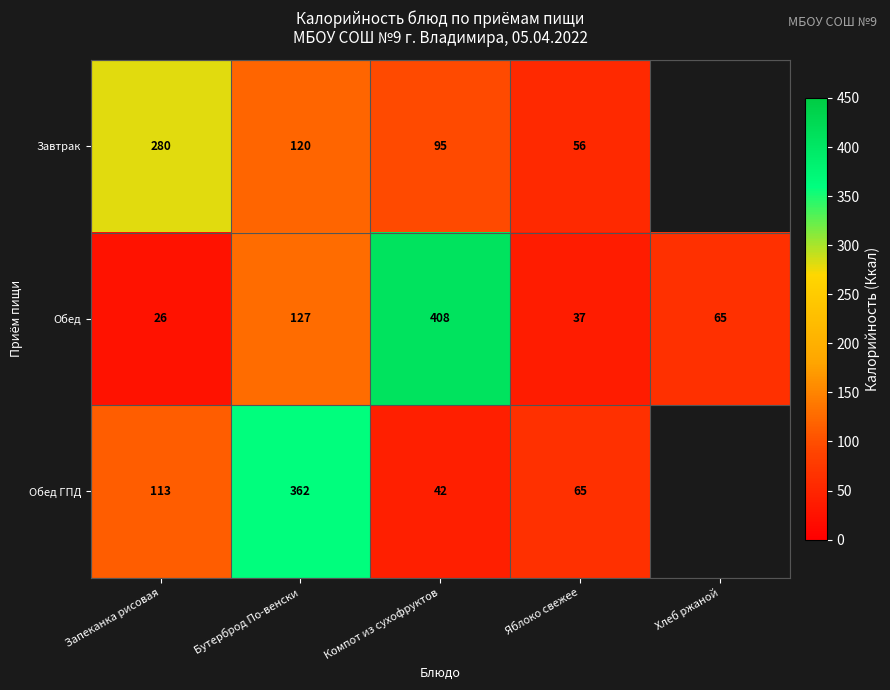

What is the greatest value displayed?

408.0